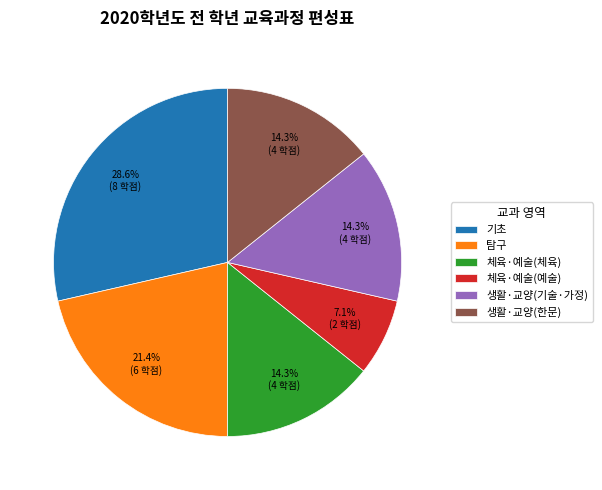

What is the smallest slice in the pie chart?

체육·예술(예술)